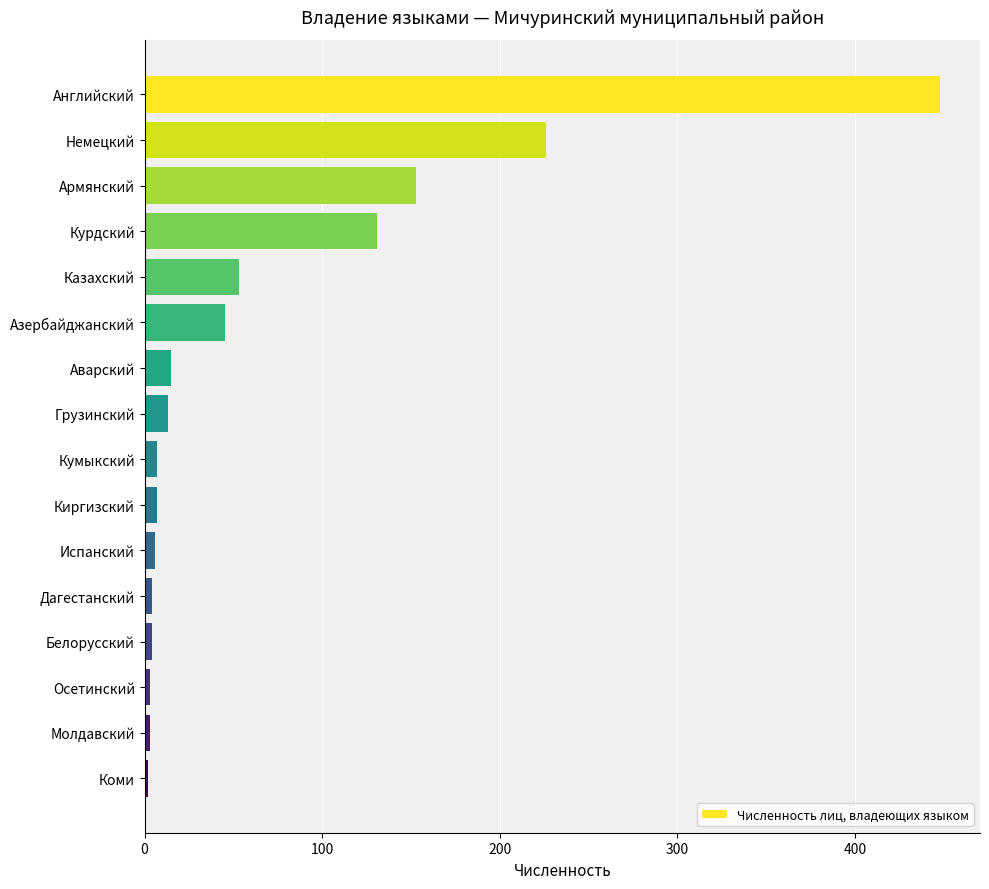

What is the difference between the second highest and second lowest values?

223